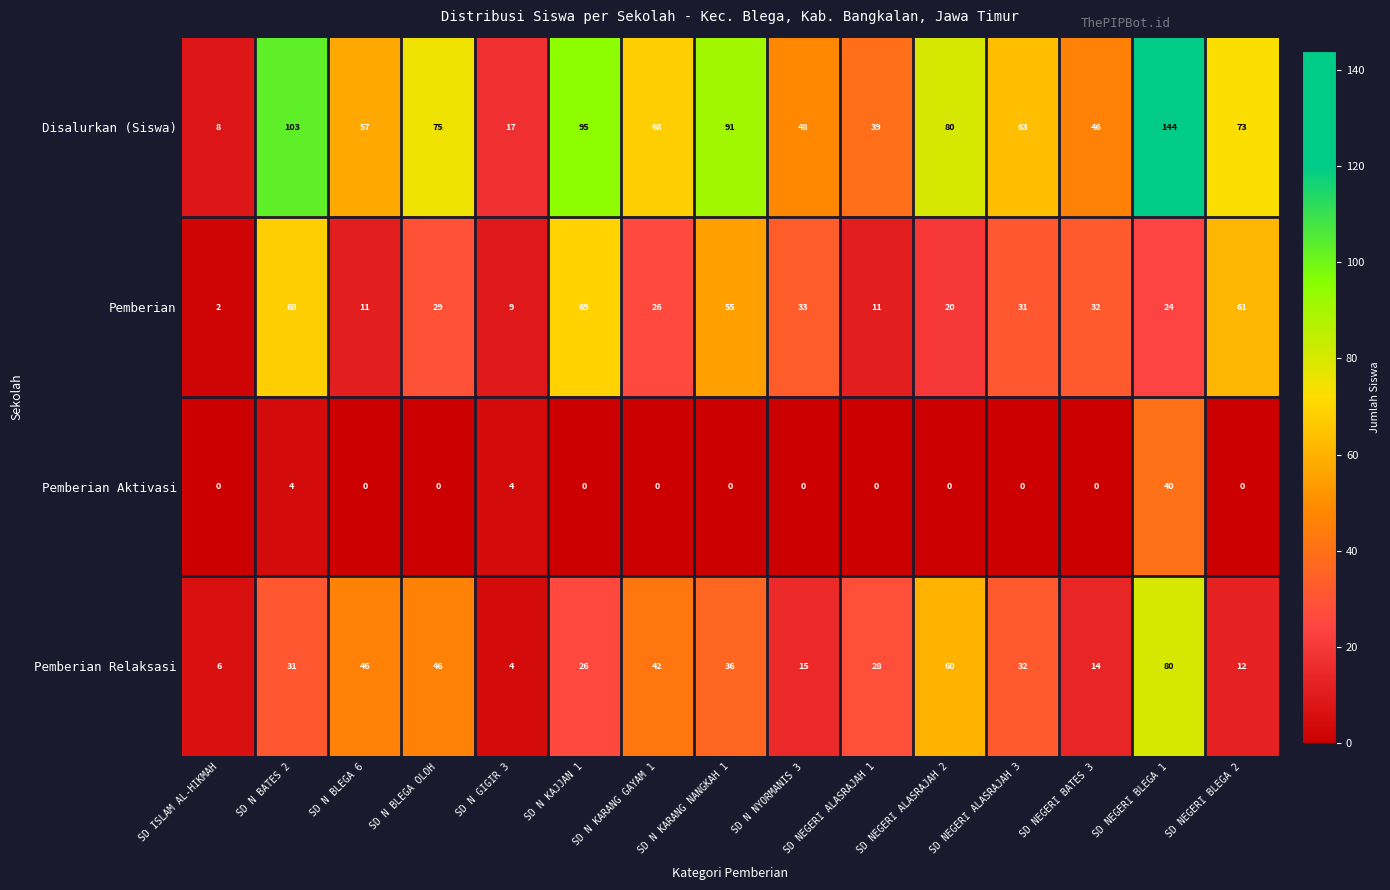

At which label does Disalurkan (Siswa) first exceed 68?

SD N BATES 2